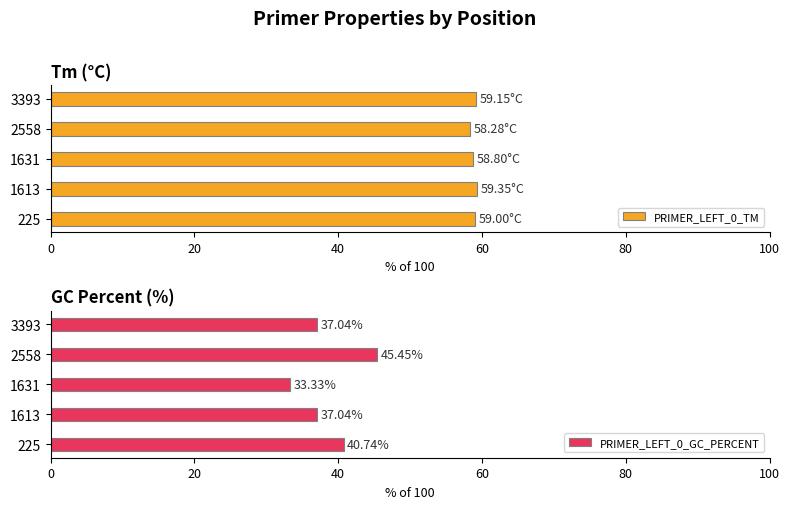

True or false: PRIMER_LEFT_0_TM has a value of 84.9 at 3393.

False